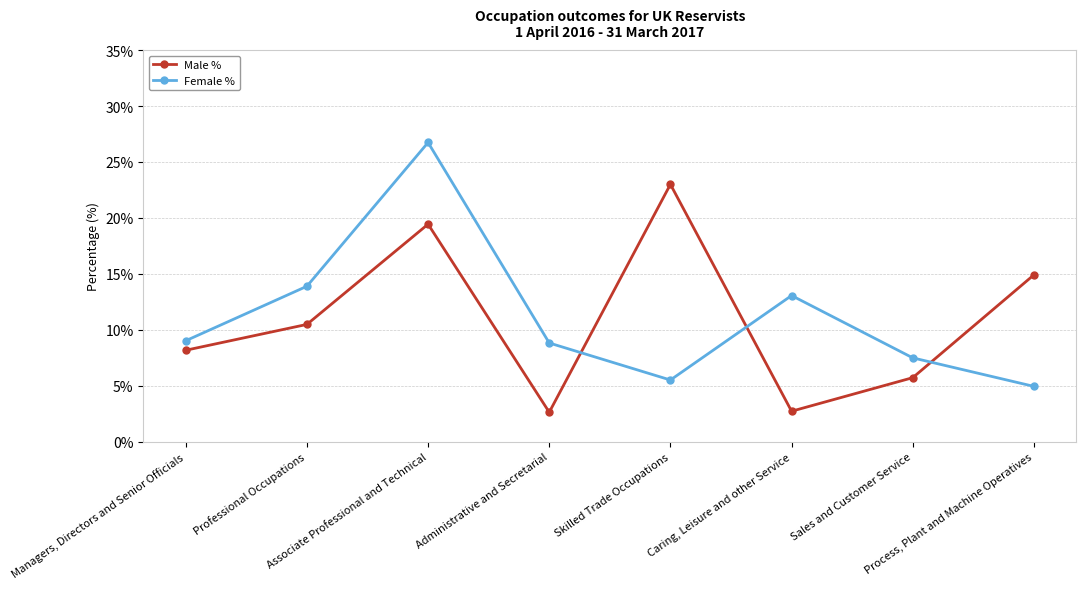

List the series in order of their overall mean, highest first.

Female %, Male %